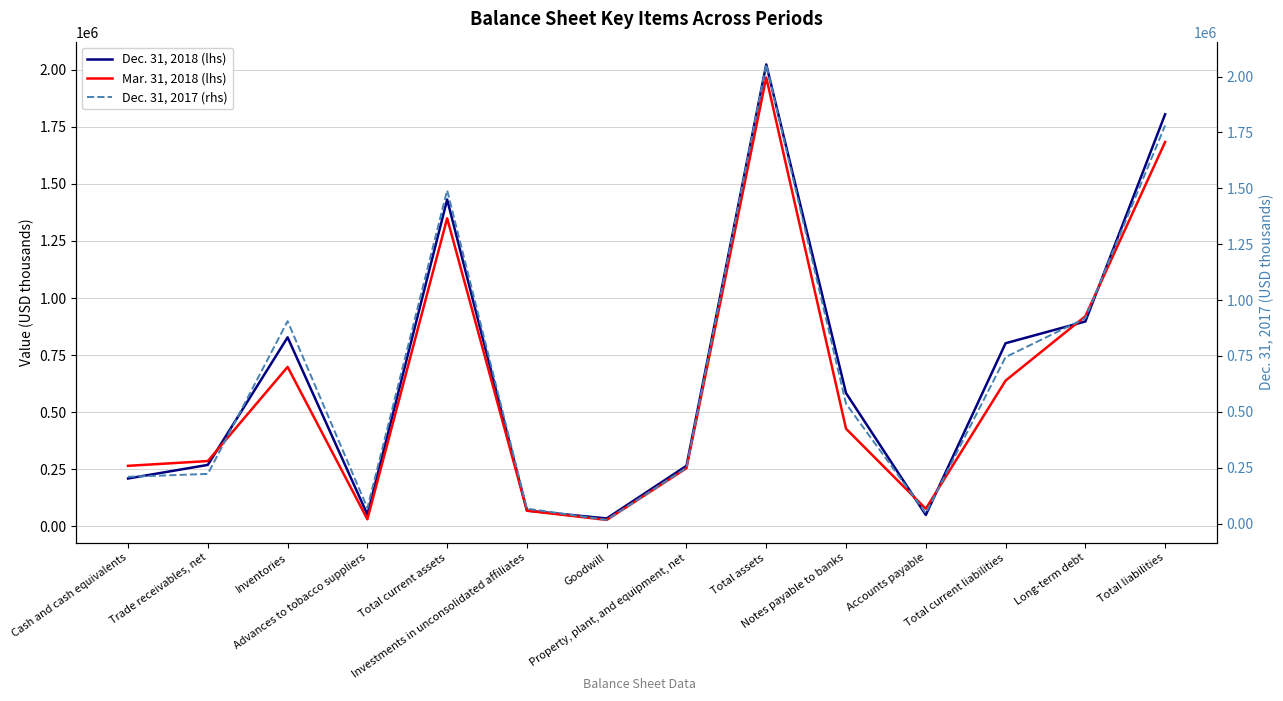

What are all the series names shown in the legend?

Dec. 31, 2018 (lhs), Mar. 31, 2018 (lhs), Dec. 31, 2017 (rhs)